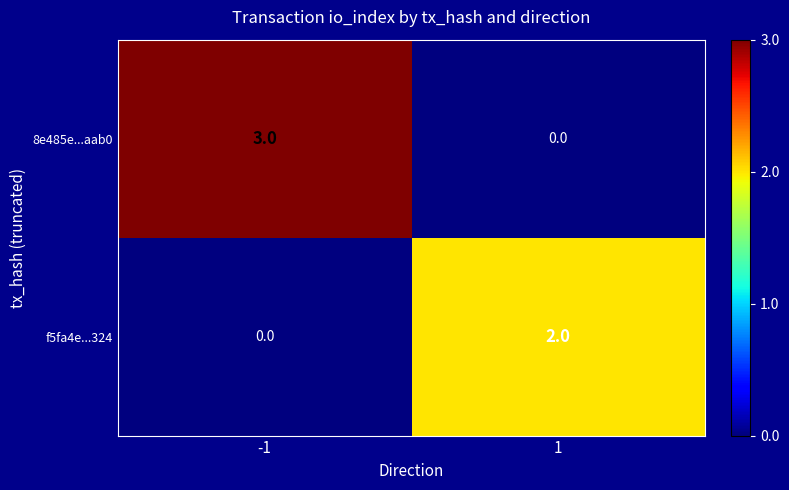

Count the number of data series in this chart.

2